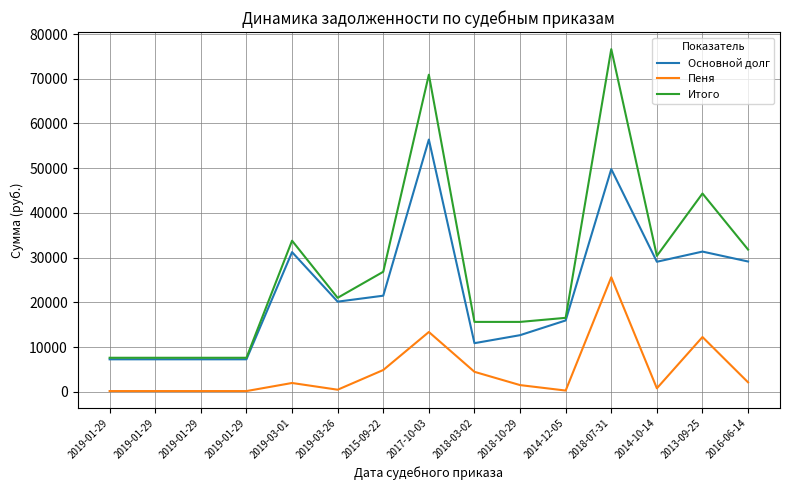

What are all the series names shown in the legend?

Основной долг, Пеня, Итого